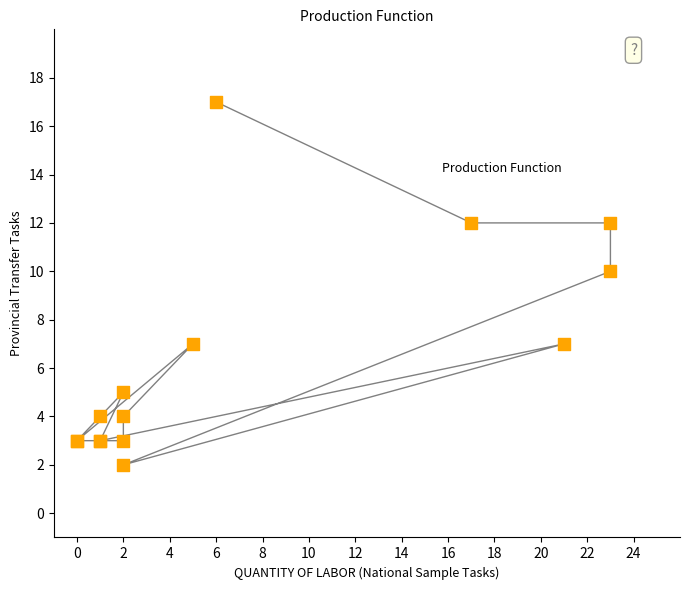

What Y value in the scatter plot is closest to 9?

10